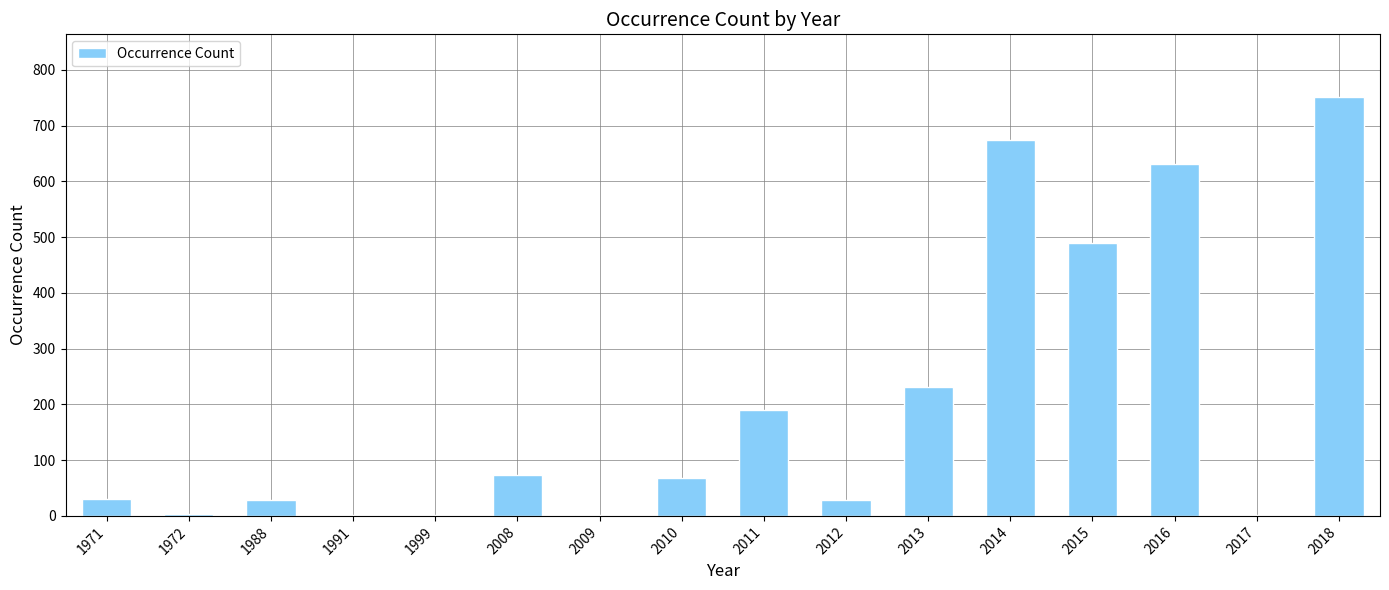

Where is the data nearest to the value 376?

2015